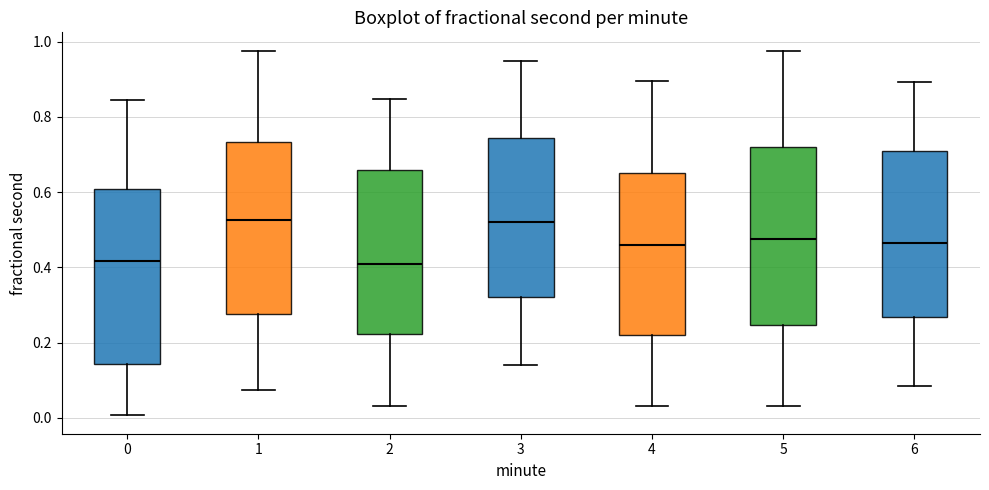

Reading left to right, read every box against the y-axis: the position of its median line, the range the box covers, and the ends of its whiskers. The values are not printed on the chart, so give them approximately, as read against the axis.

0: median 0.42, box 0.14 to 0.60, whiskers 0.00 to 0.84
1: median 0.52, box 0.28 to 0.74, whiskers 0.08 to 0.98
2: median 0.40, box 0.22 to 0.66, whiskers 0.04 to 0.84
3: median 0.52, box 0.32 to 0.74, whiskers 0.14 to 0.94
4: median 0.46, box 0.22 to 0.66, whiskers 0.04 to 0.90
5: median 0.48, box 0.24 to 0.72, whiskers 0.04 to 0.98
6: median 0.46, box 0.26 to 0.72, whiskers 0.08 to 0.90